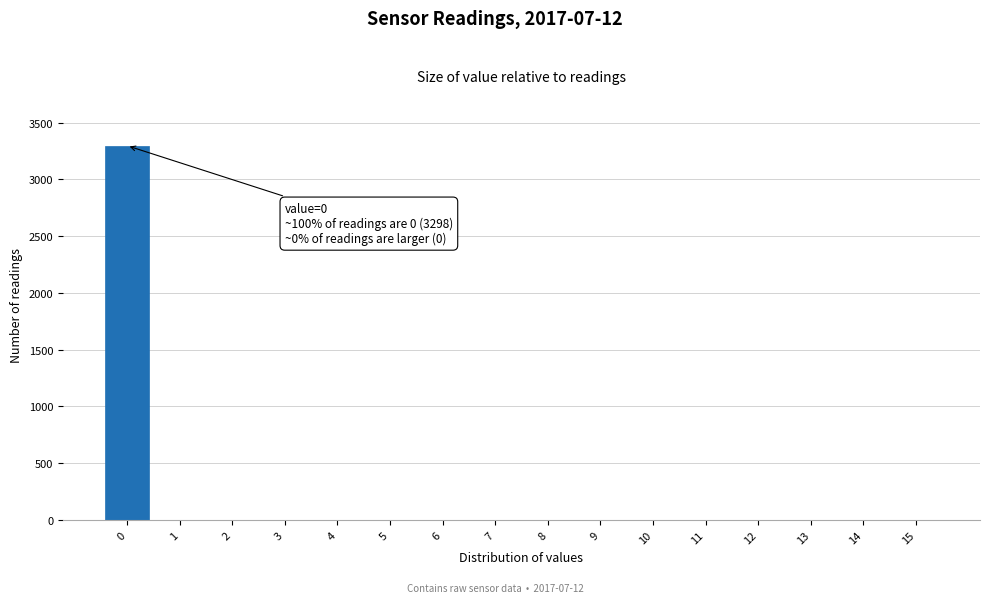

Reading right to left, what are all the values shown in this chart?

15=0	14=0	13=0	12=0	11=0	10=0	9=0	8=0	7=0	6=0	5=0	4=0	3=0	2=0	1=0	0=3298